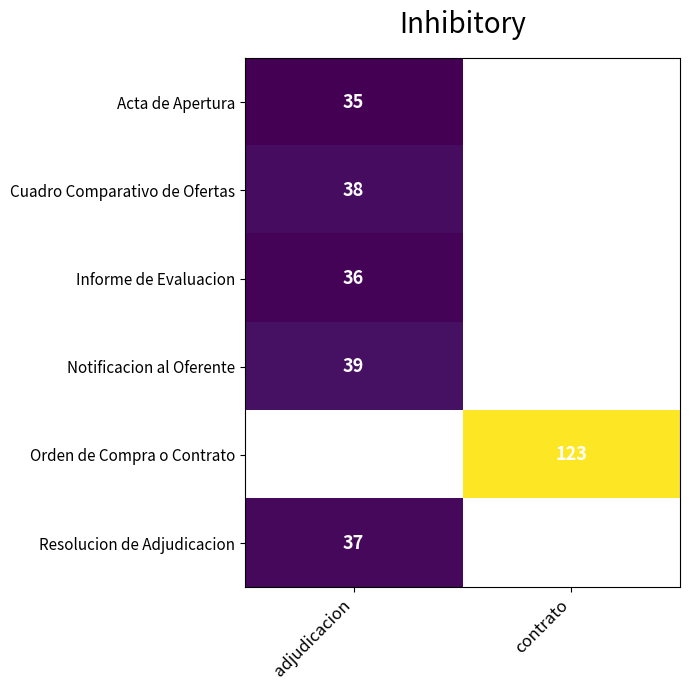

True or false: Cuadro Comparativo de Ofertas has a value of 38.0 at adjudicacion.

True